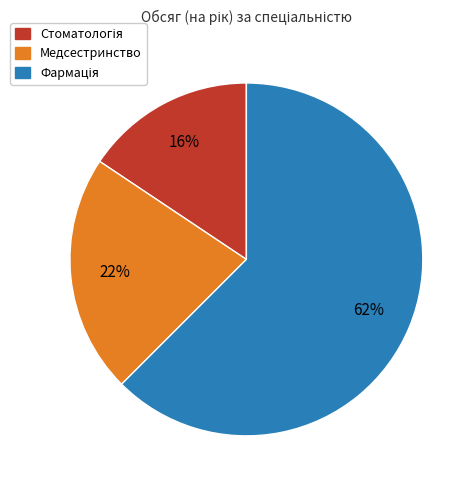

Is there a majority slice in this chart?

Yes